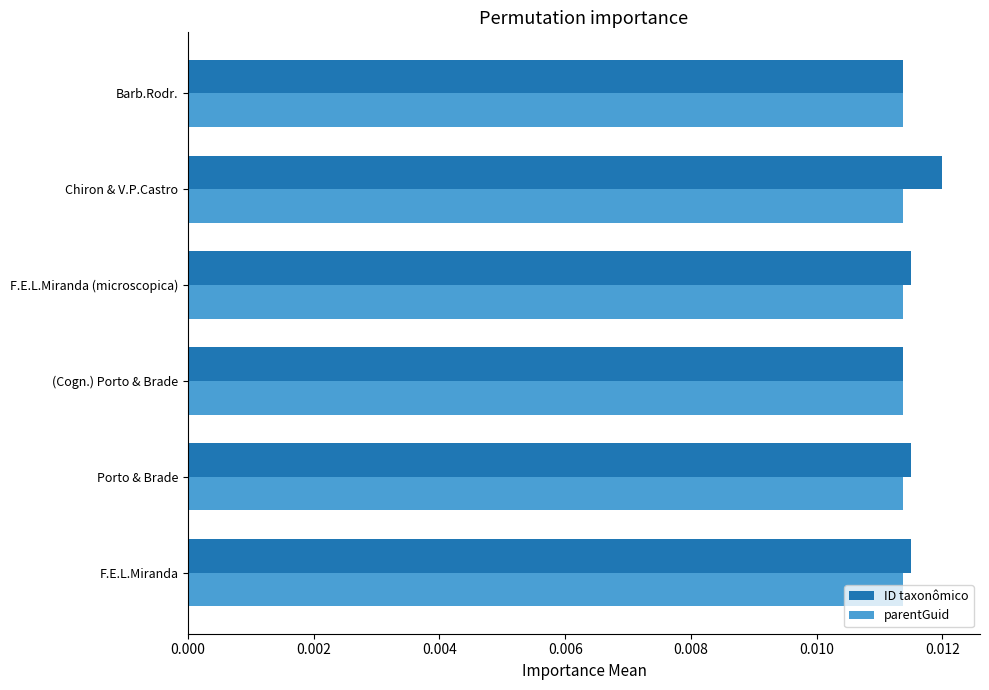

Rank the series by their maximum value, from highest to lowest.

ID taxonômico, parentGuid